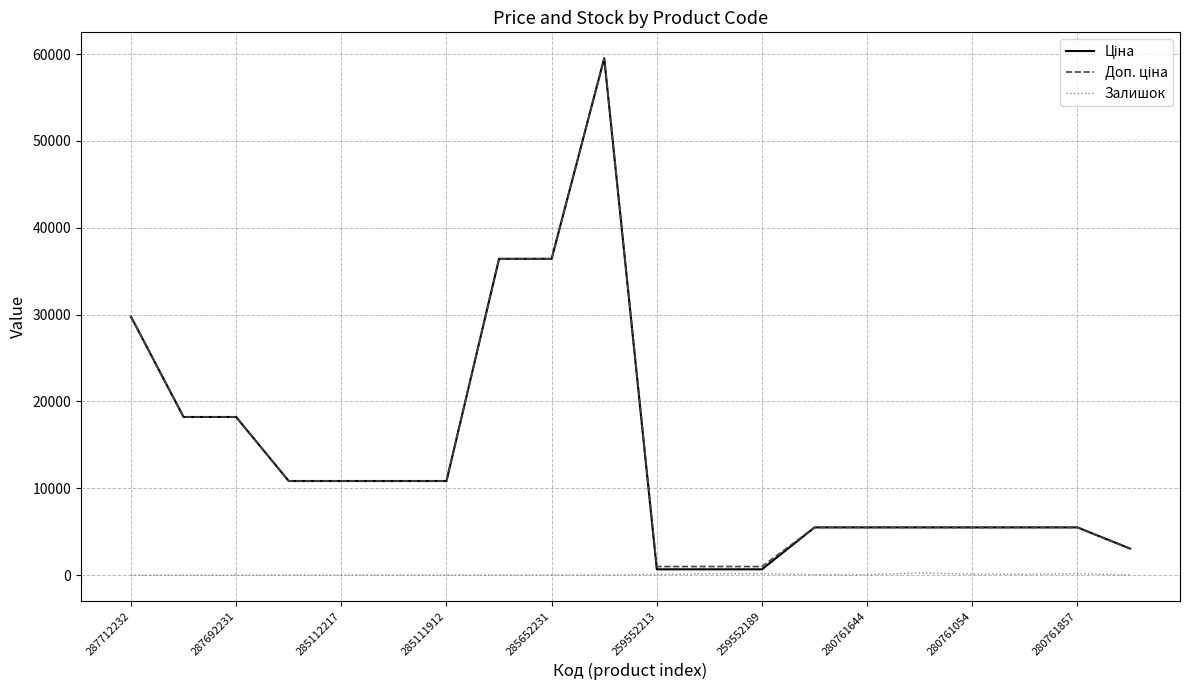

How many categories are shown in the chart?

20